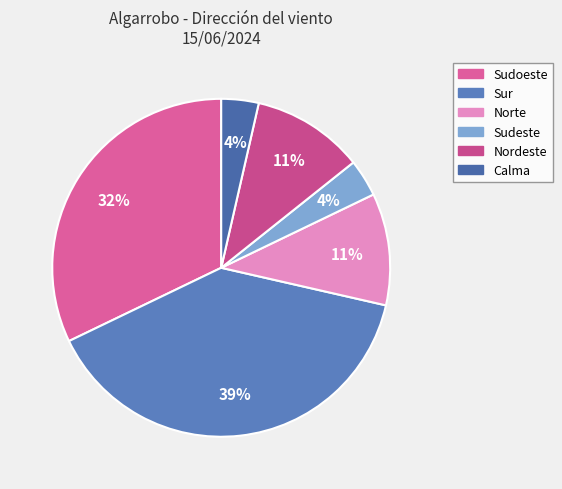

The Norte slice represents 11% of the pie. True or false?

True